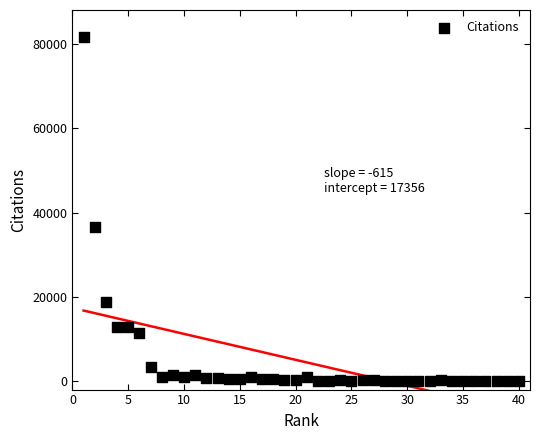

What is the range of X values (max minus min)?

39